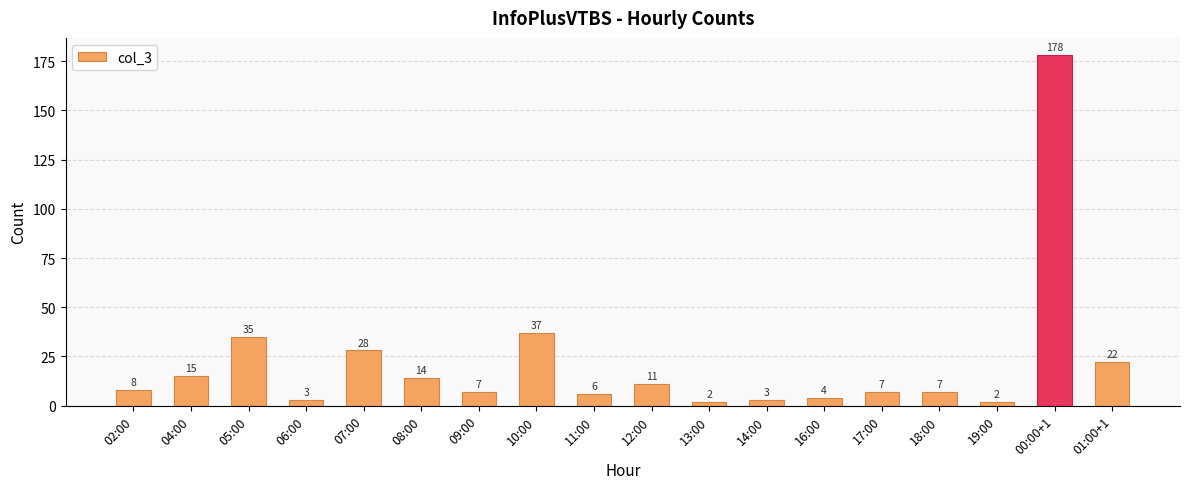

The value at 16:00 is 4. True or false?

True